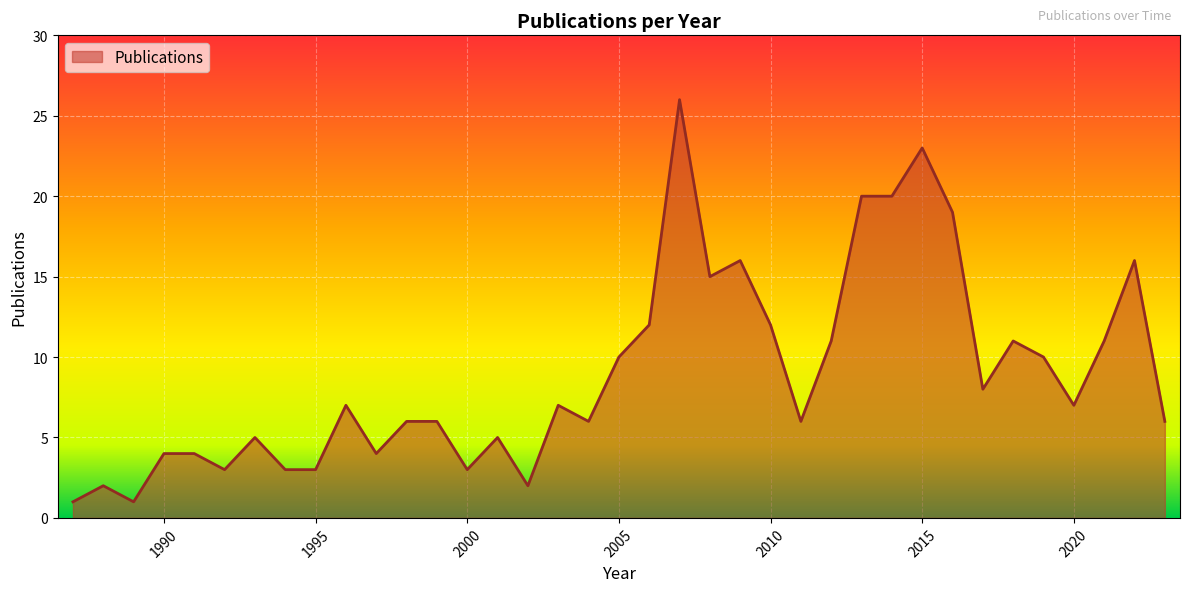

What is the difference between the maximum and minimum values?

25